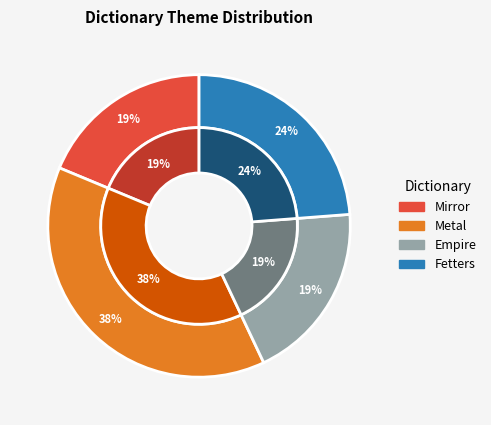

Is it true that Empire is 33% of the pie?

False